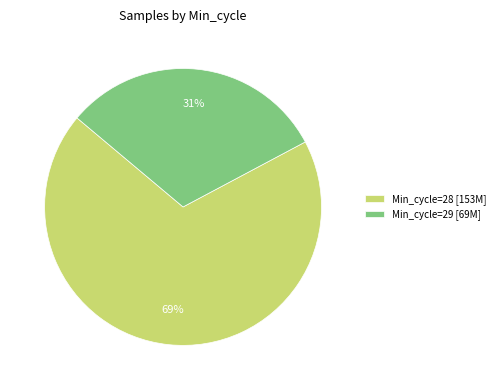

Does any single category account for the majority?

Yes